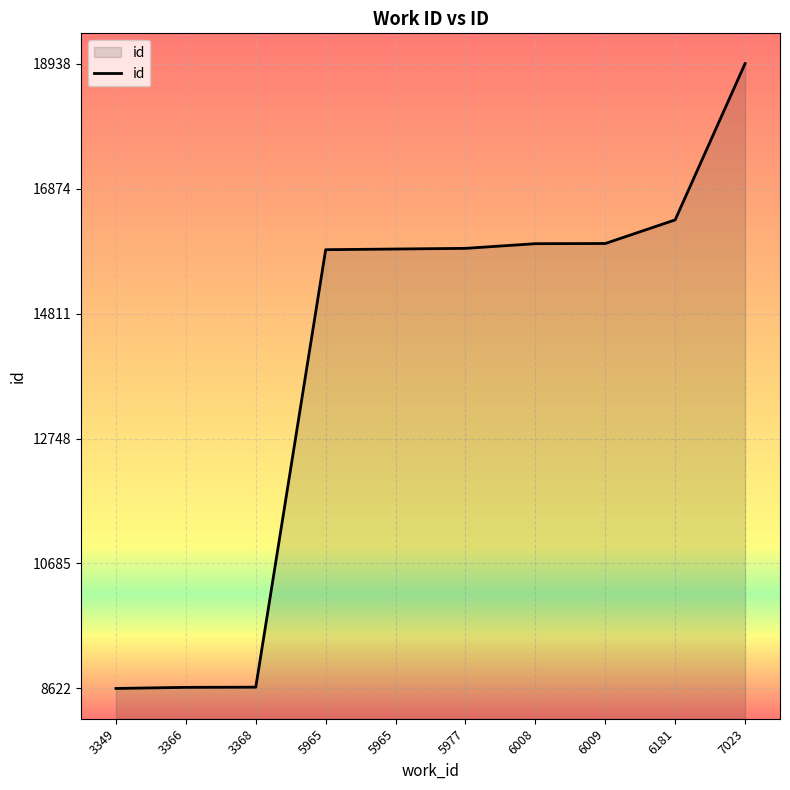

The chart shows a value of 31138 at 7023. True or false?

False